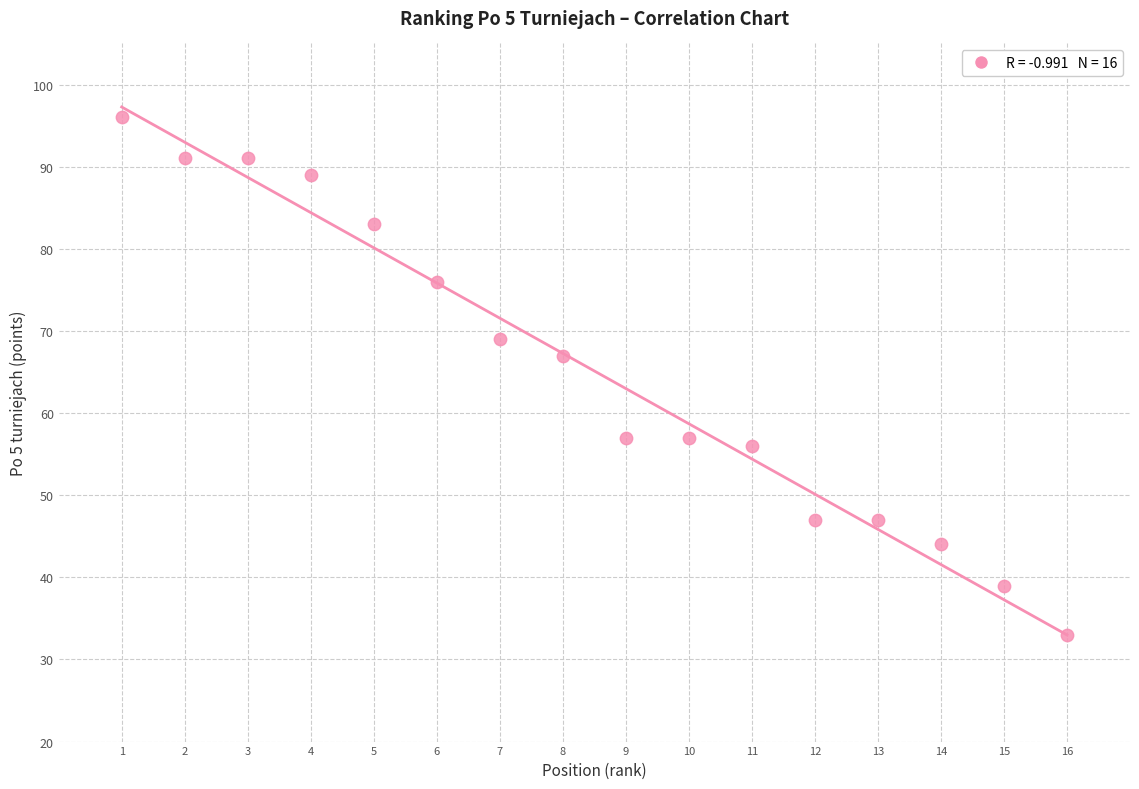

What Y value in the scatter plot is closest to 64?

67